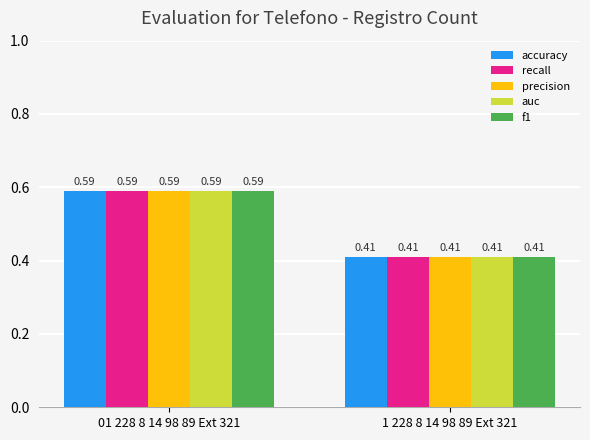

Where is precision nearest to the value 0?

1 228 8 14 98 89 Ext 321